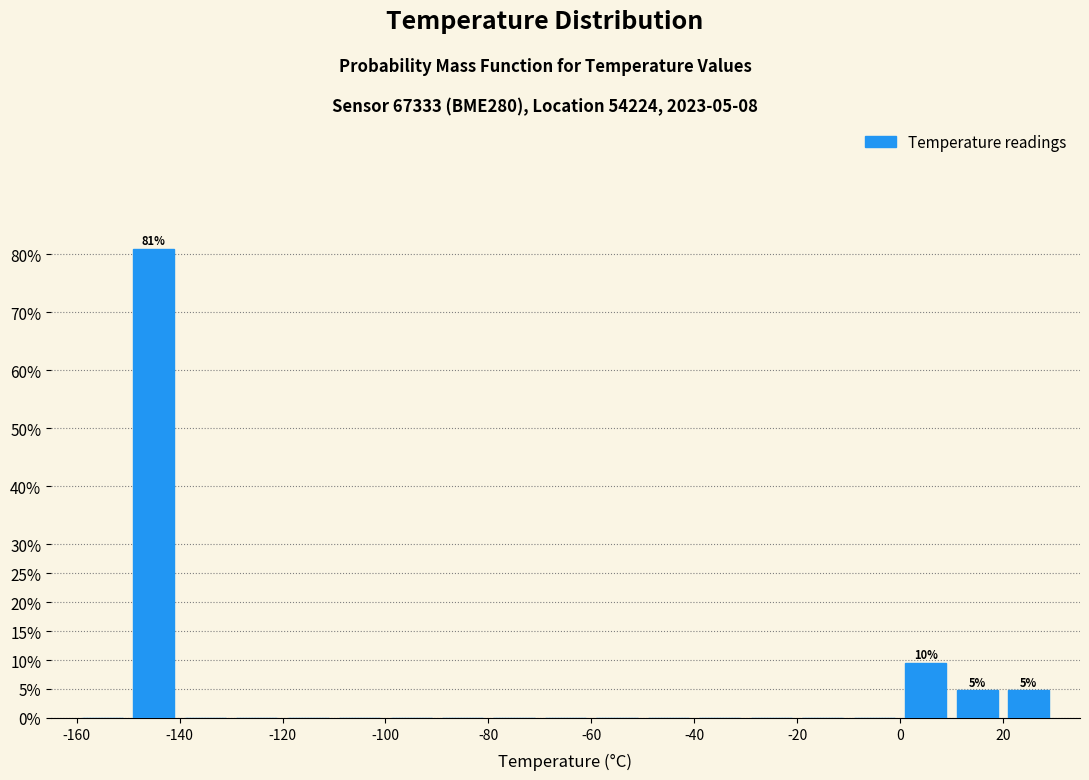

Over which range of the x-axis is the bar tallest?

-150 to -140